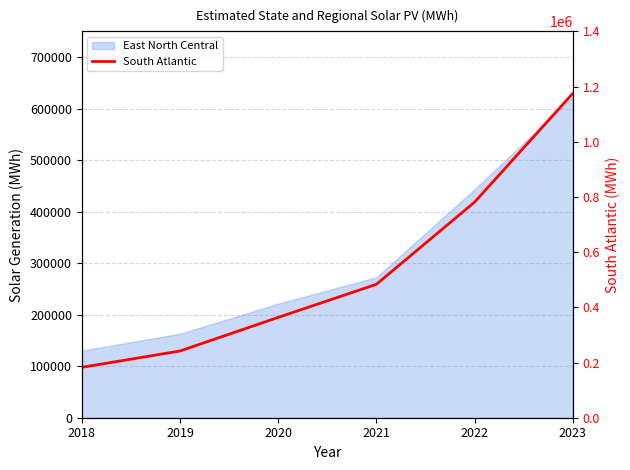

What is the value of the 1st point from the left?

182531